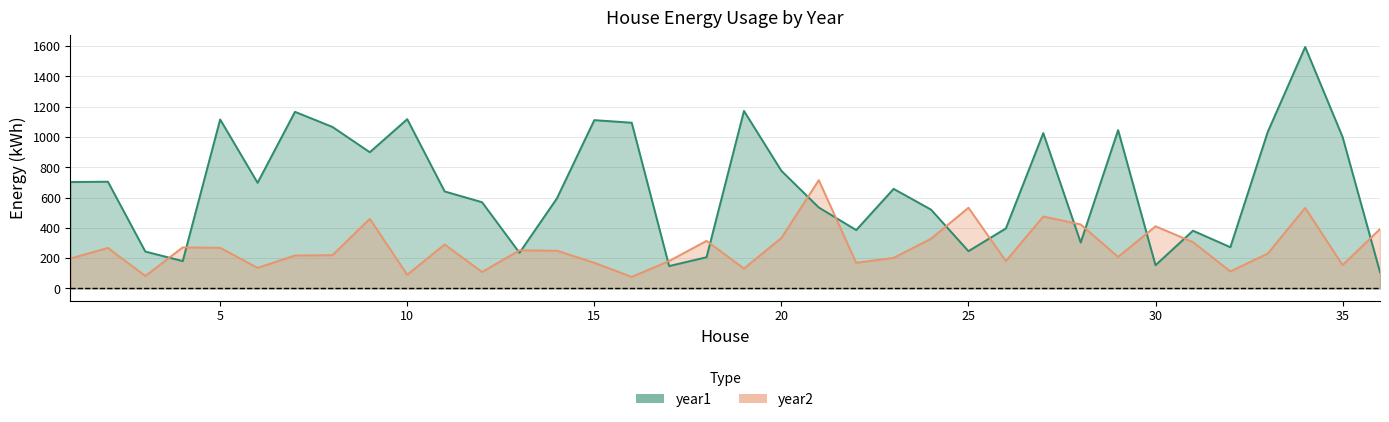

True or false: year2 and year1 cross at least once.

True